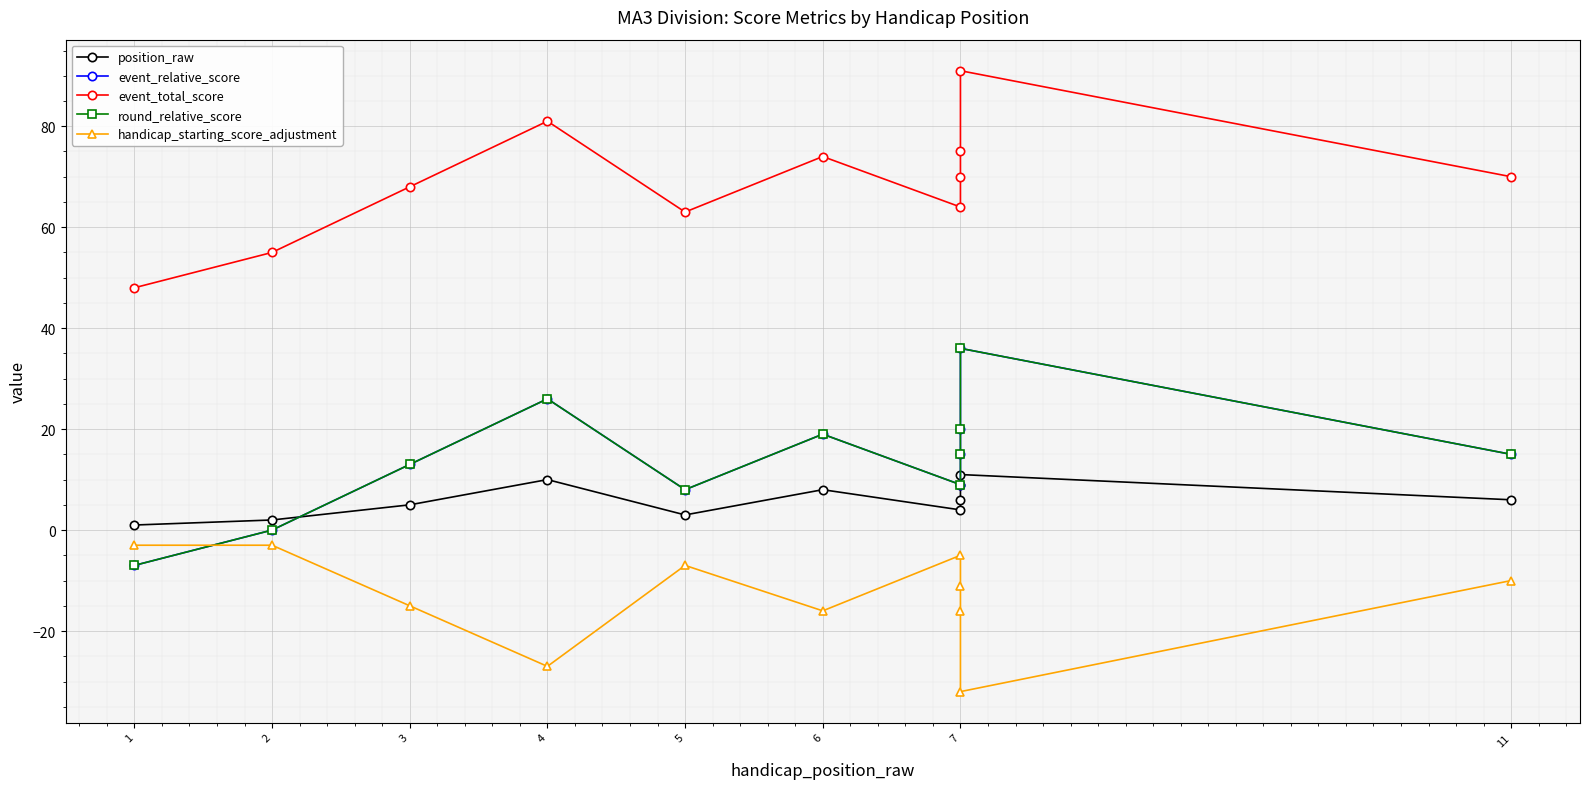

Rank the series by their maximum value, from highest to lowest.

event_total_score, event_relative_score, round_relative_score, position_raw, handicap_starting_score_adjustment